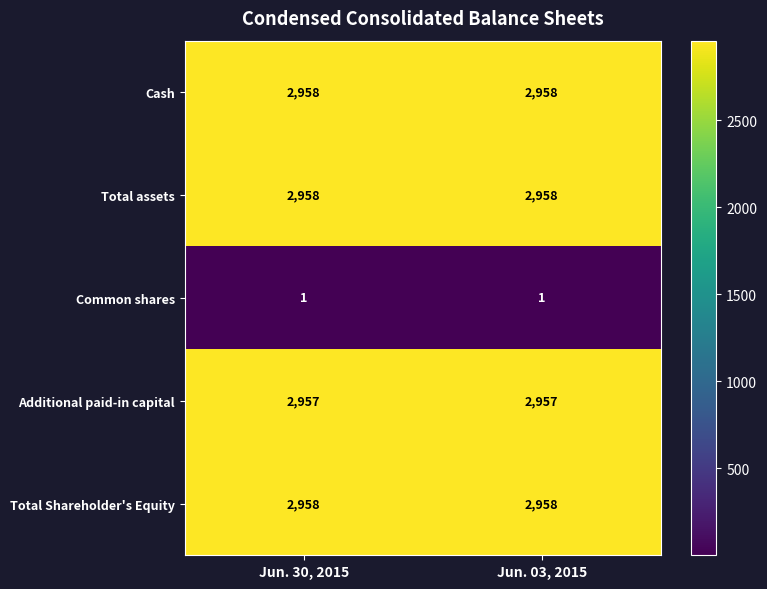

Is the value of Total Shareholder's Equity at Jun. 30, 2015 greater than the value of Common shares at Jun. 30, 2015?

Yes